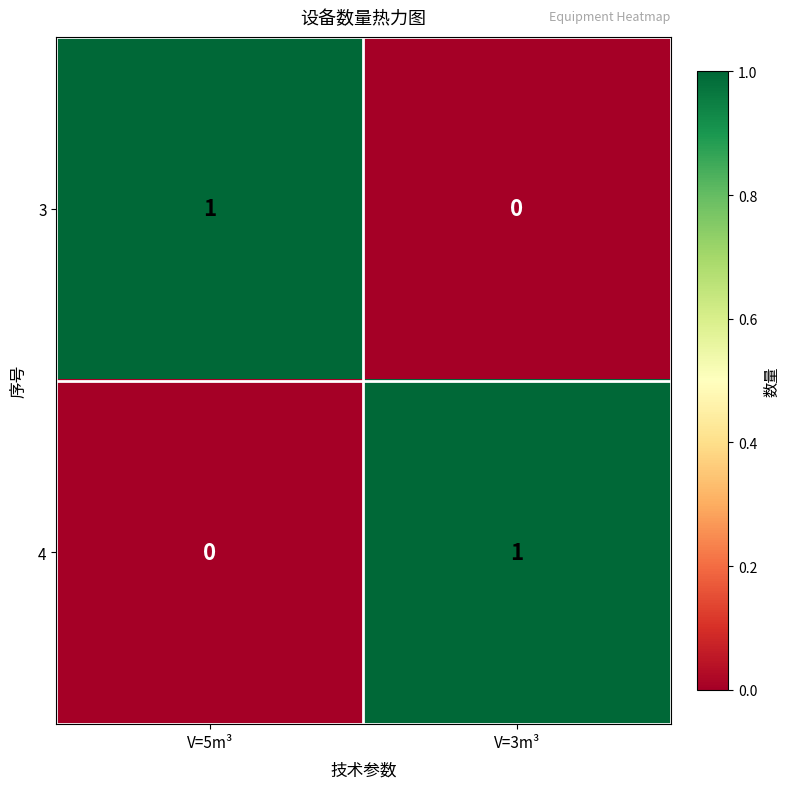

At which label is 3 closest to 0?

V=3m³